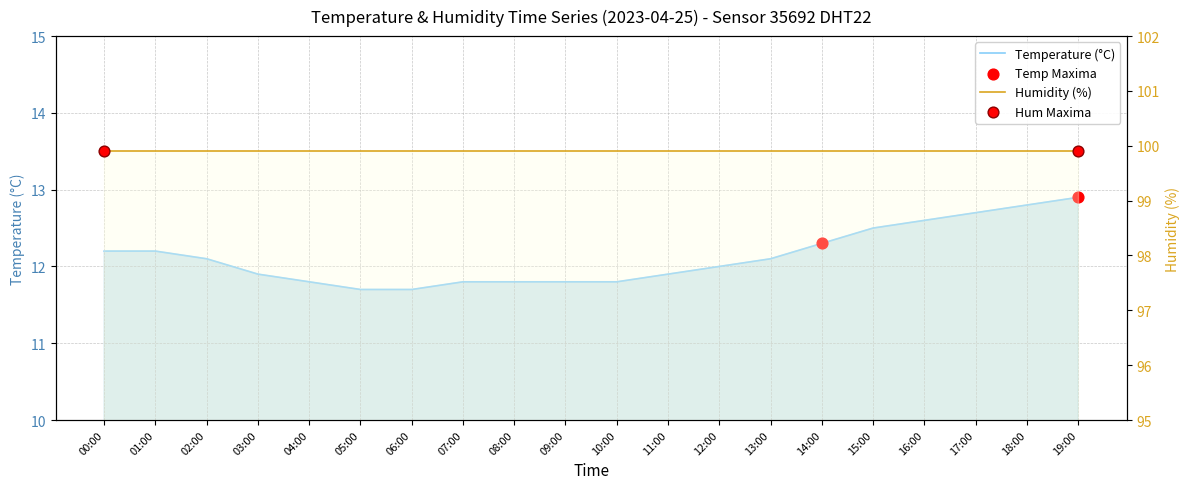

Approximately how many times larger is the value at 14:00 compared to 15:00?

1.0